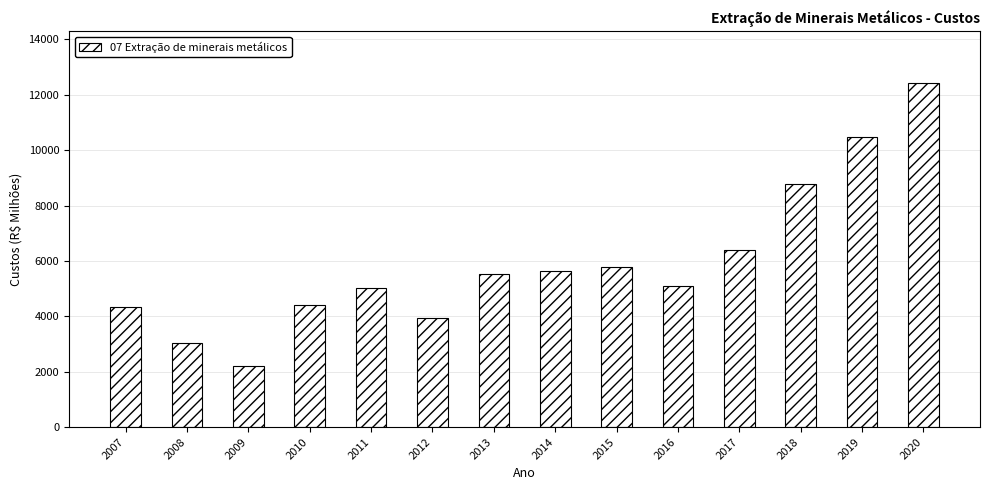

What is the difference between the second highest and minimum values?

8289.9